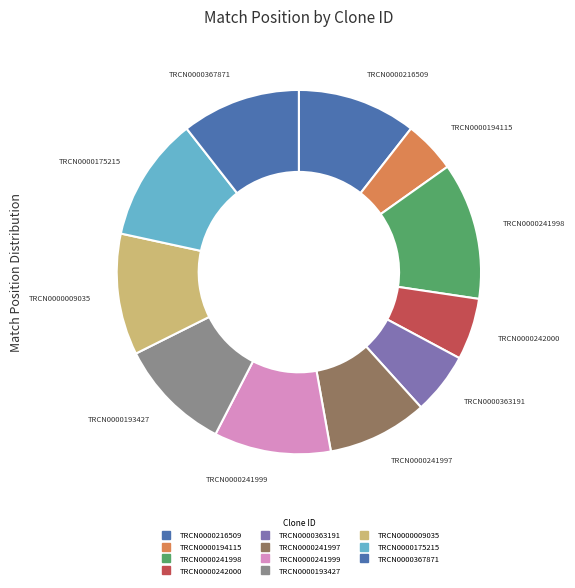

Is there a majority slice in this chart?

No